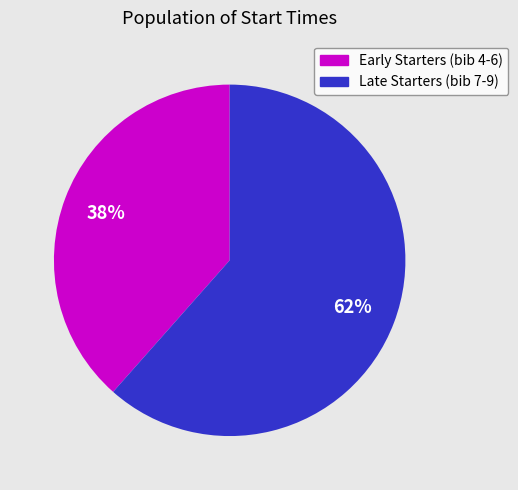

How many segments does this pie chart have?

2